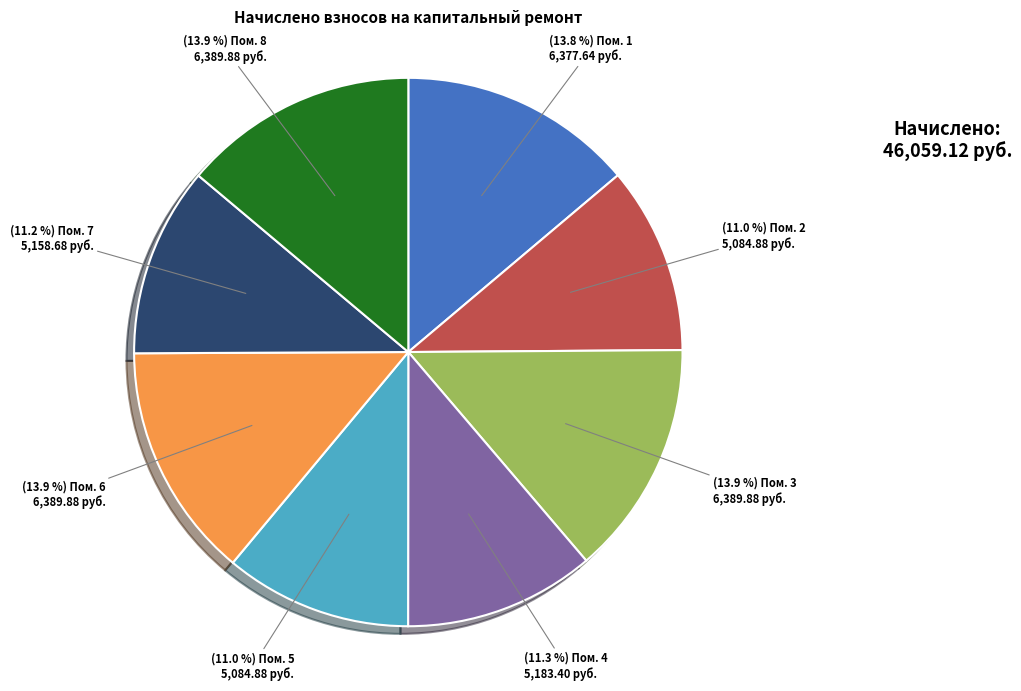

Does any single category account for the majority?

No